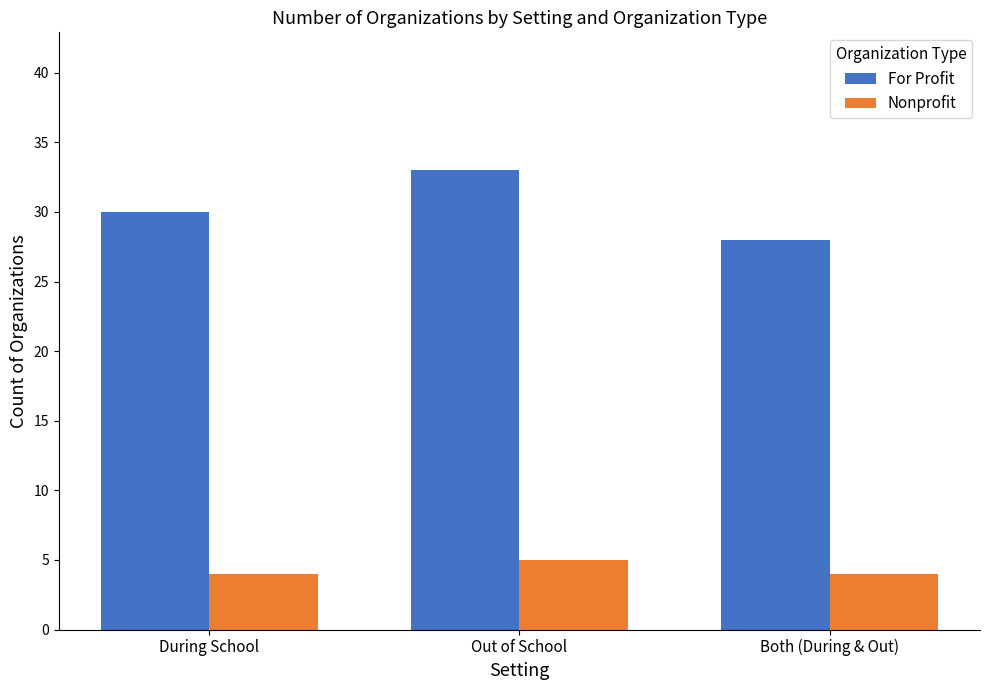

Rank the series by their maximum value, from highest to lowest.

For Profit, Nonprofit